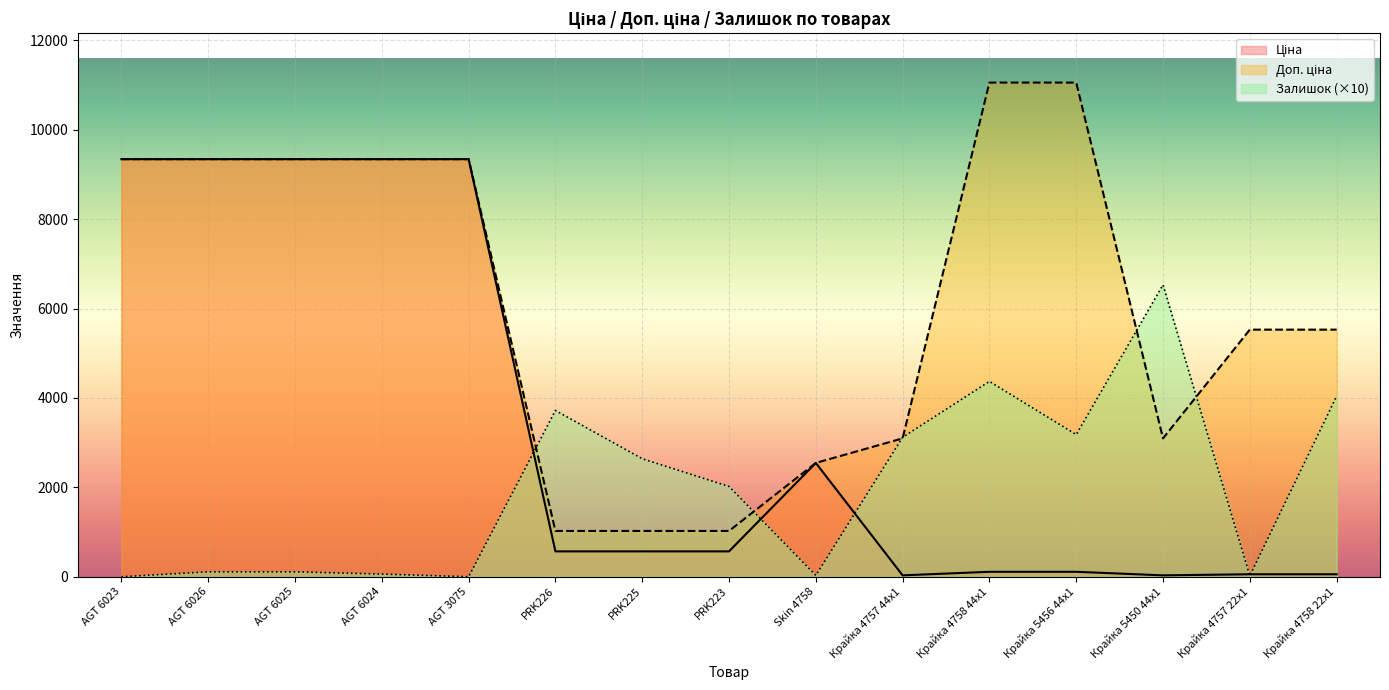

Where is Залишок nearest to the value 3265?

Крайка 5456 44x1